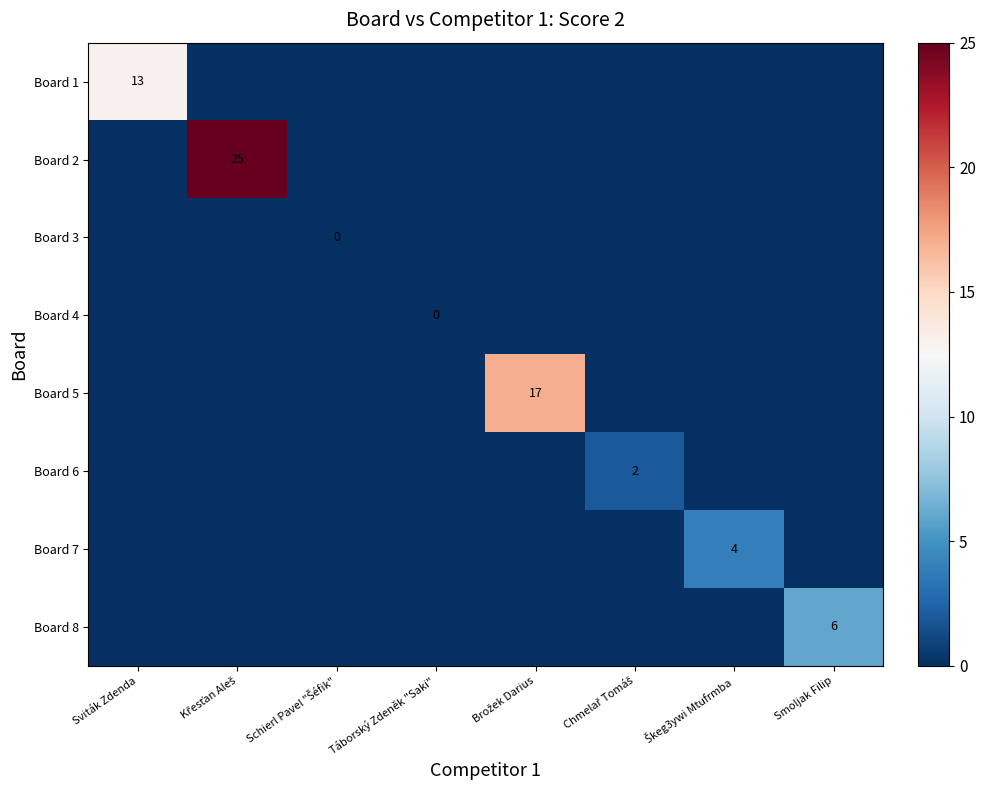

Which category has the lowest value in the Board 1 series?

Křesťan Aleš